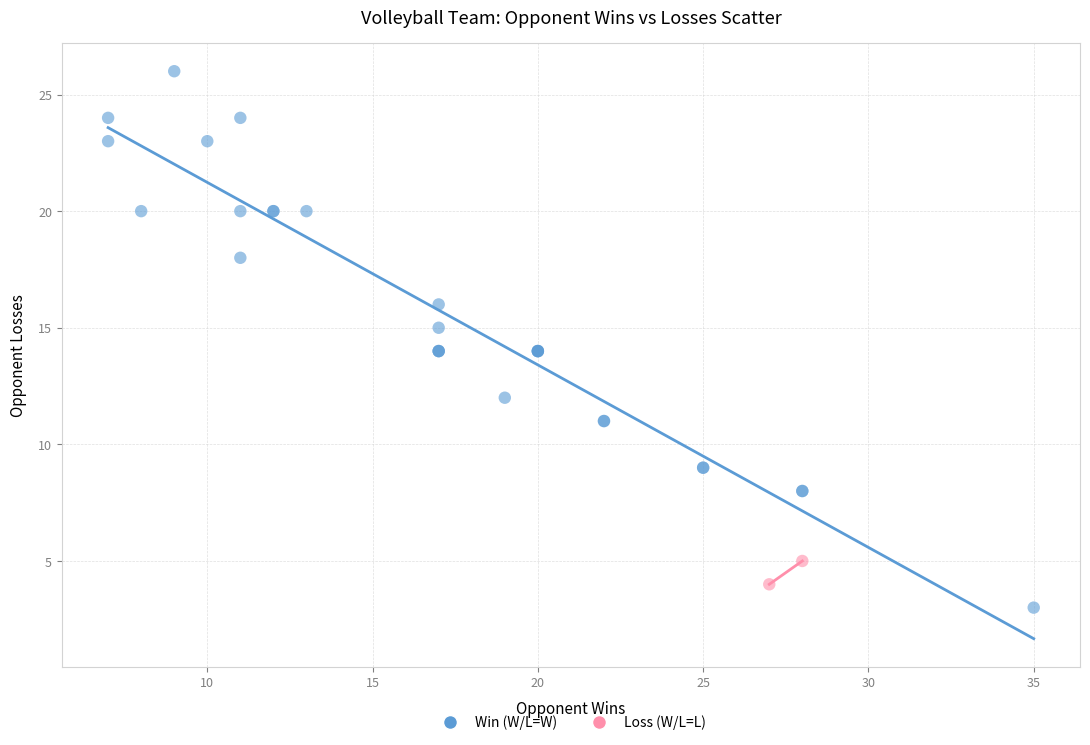

Which series contains the highest Y value?

Win (W/L=W)